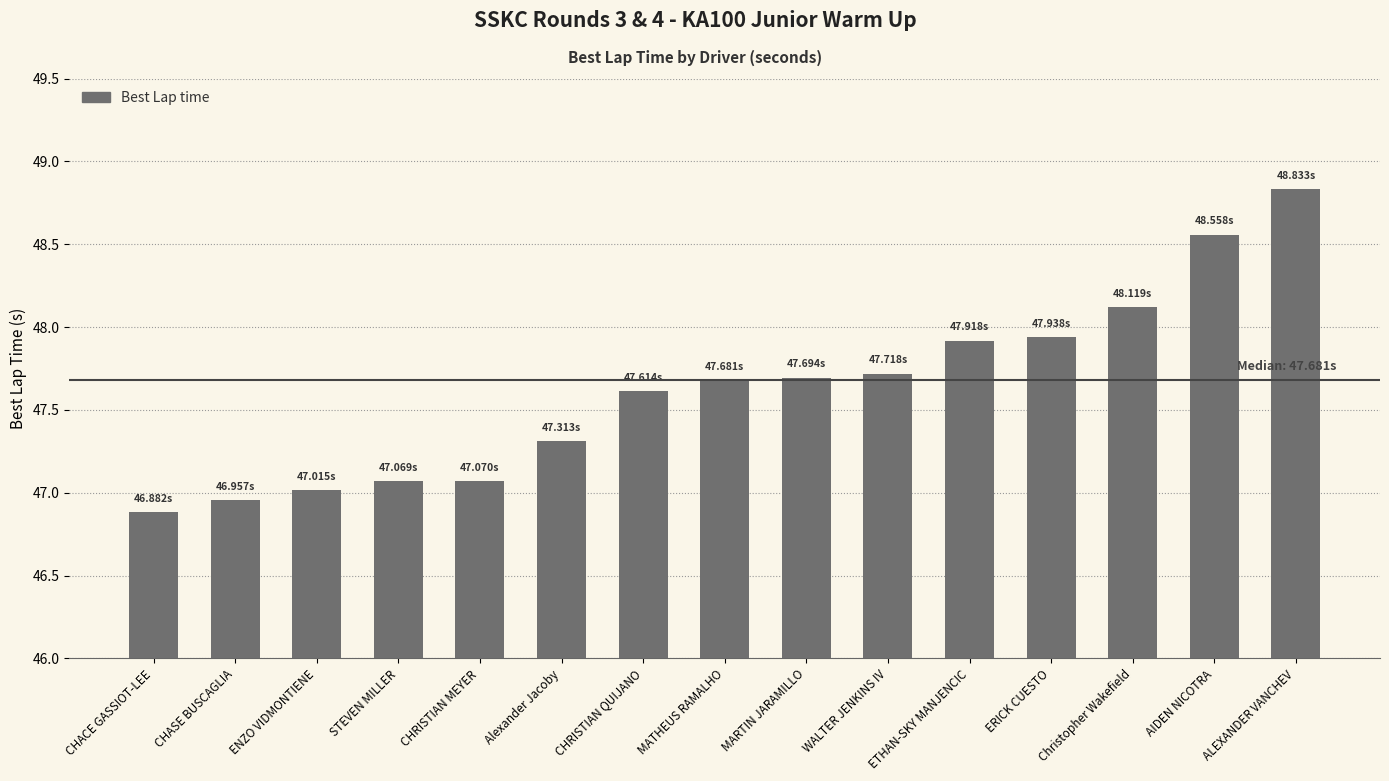

What is the difference between the maximum and minimum values?

2.0